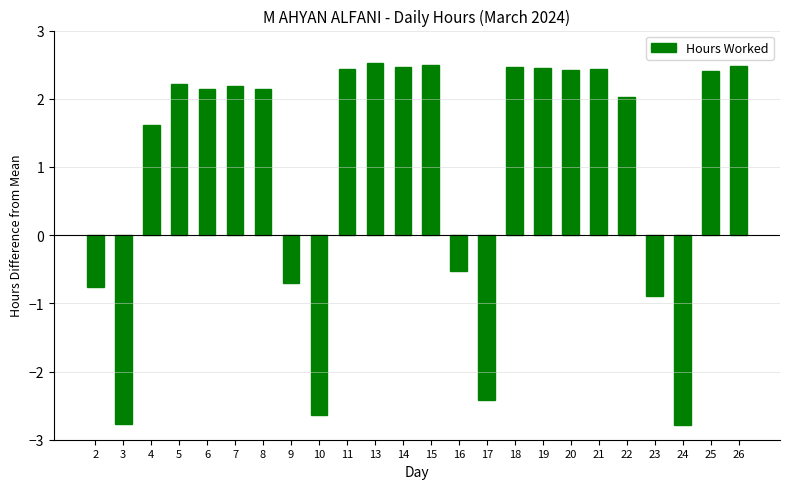

What is the difference between the second highest and second lowest values?

5.3